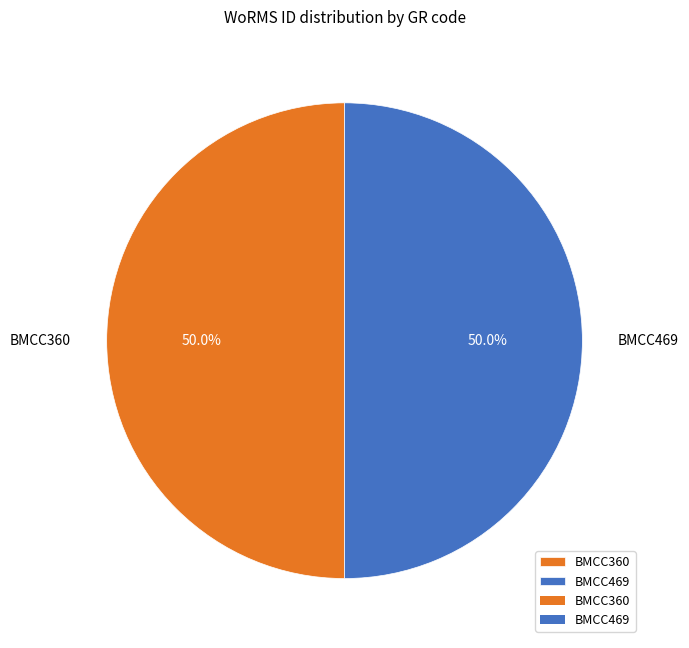

To the nearest percent, what is the combined percentage of BMCC360 and BMCC469?

100%